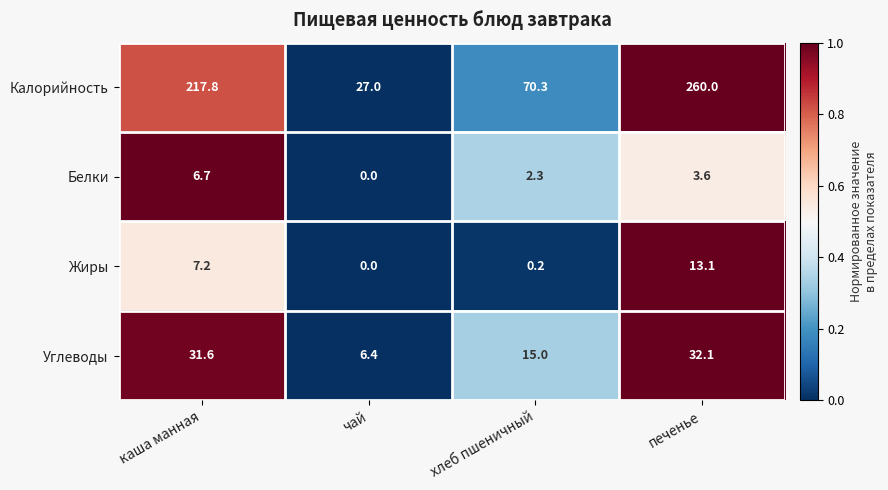

What is the sum of all Углеводы values?

85.1